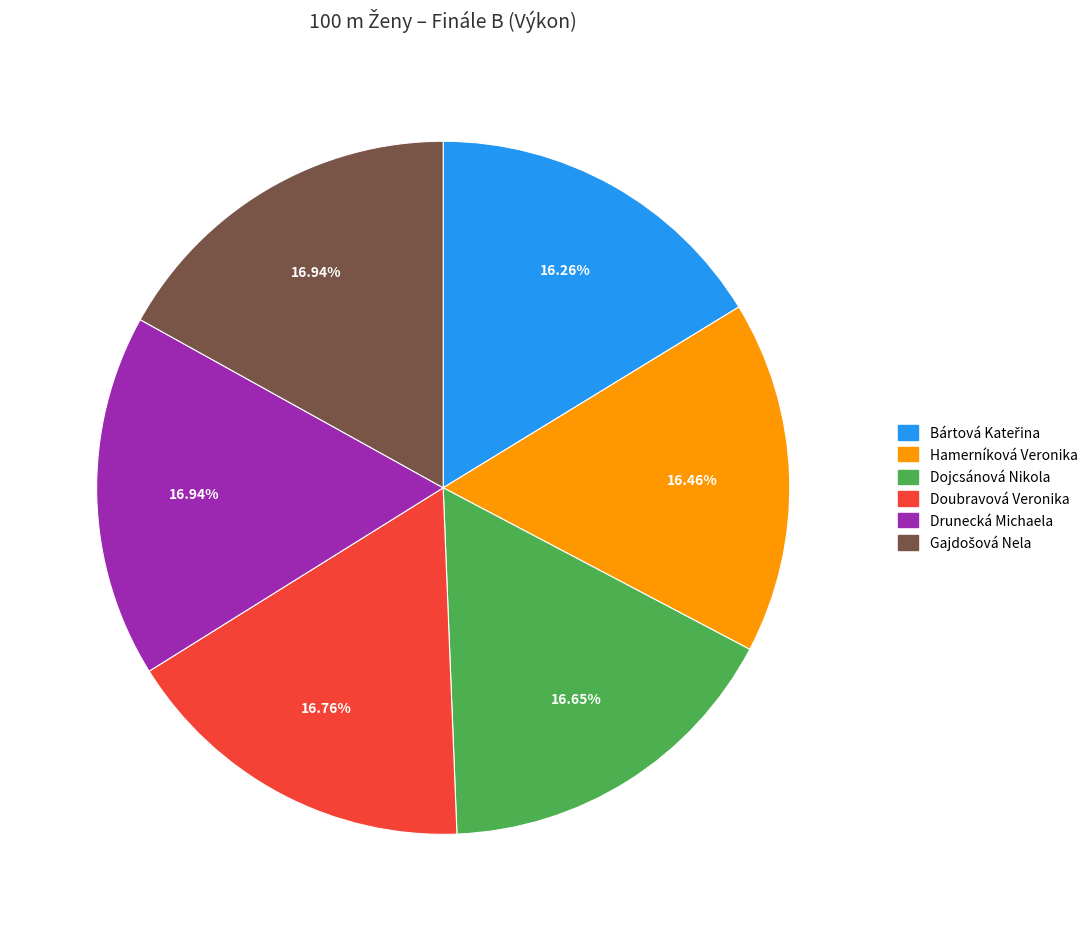

Approximately how many times larger is the value at Hamerníková Veronika compared to Drunecká Michaela?

1.0